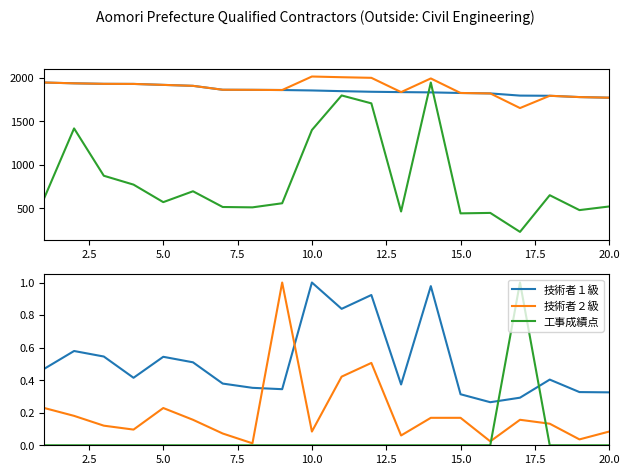

What is the sum of all 完工高(正規化) values?

16616.9